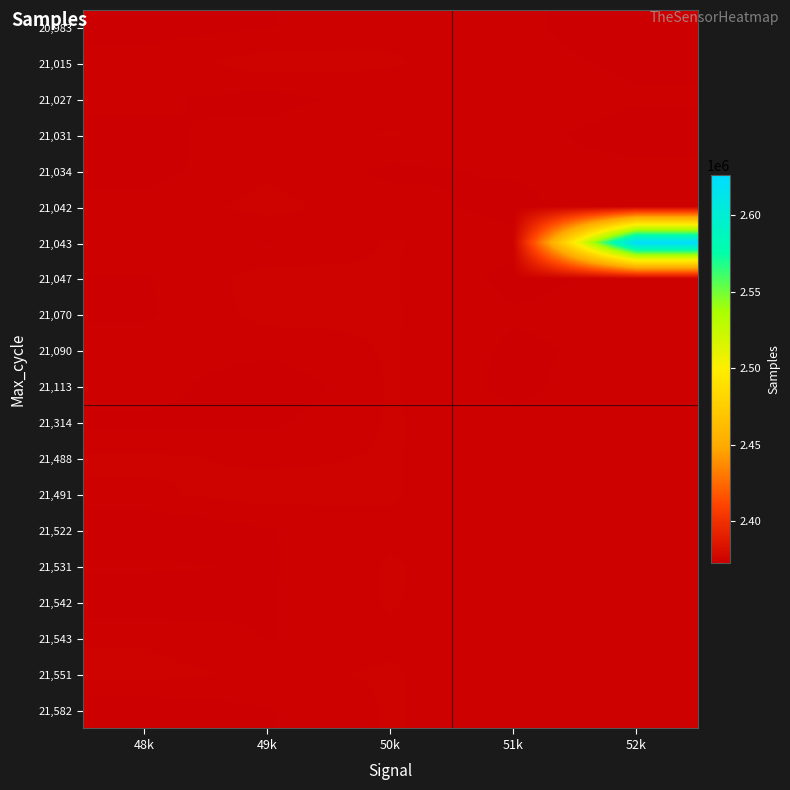

Between 50k and 49k, which is larger?

50k